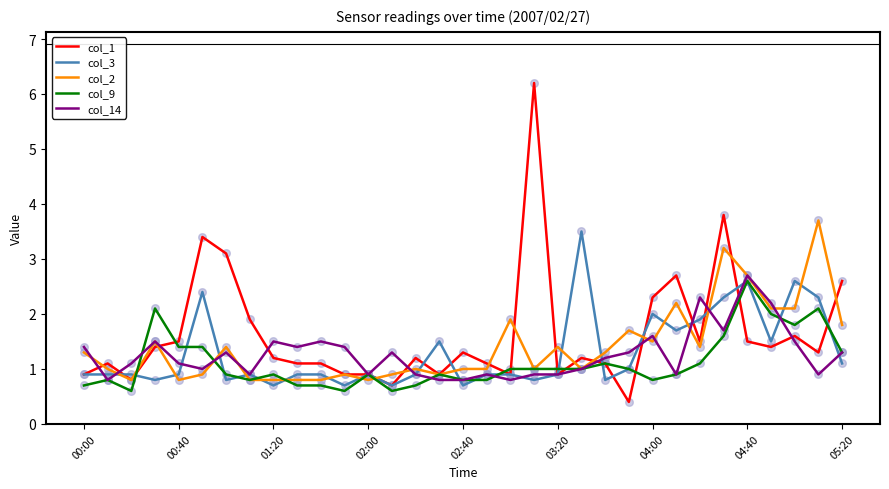

What are all the series names shown in the legend?

col_1, col_3, col_2, col_9, col_14